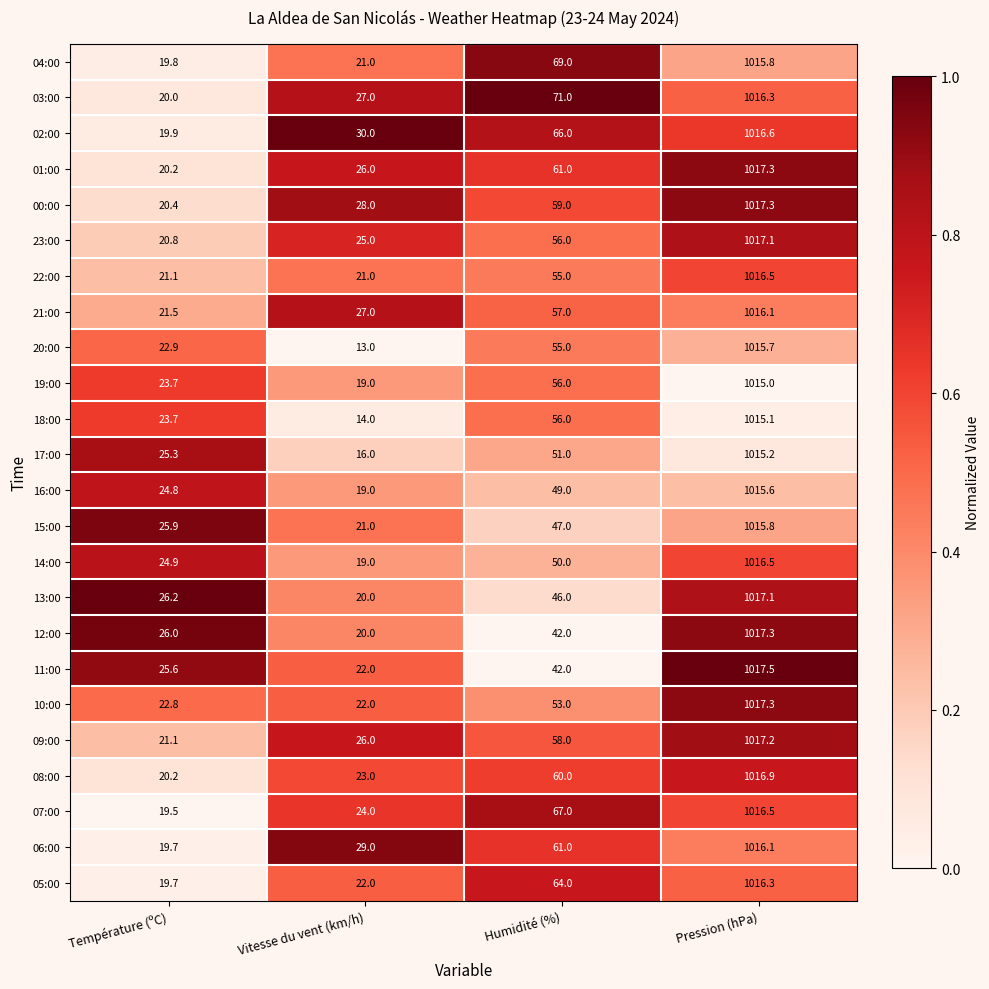

Which series has the widest spread of values?

20:00